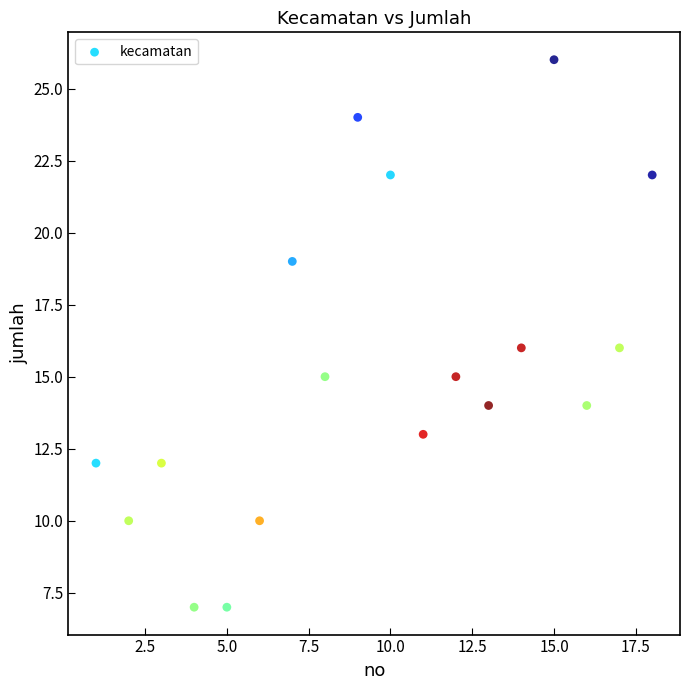

What is the range of Y values (max minus min)?

19